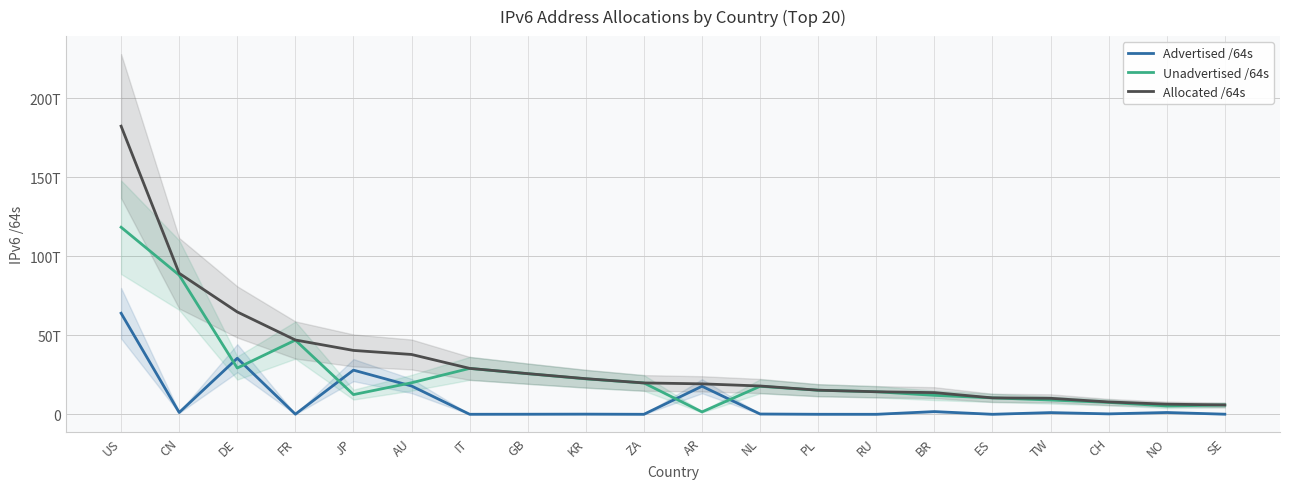

List the series in order of their overall mean, highest first.

Allocated /64s, Unadvertised /64s, Advertised /64s